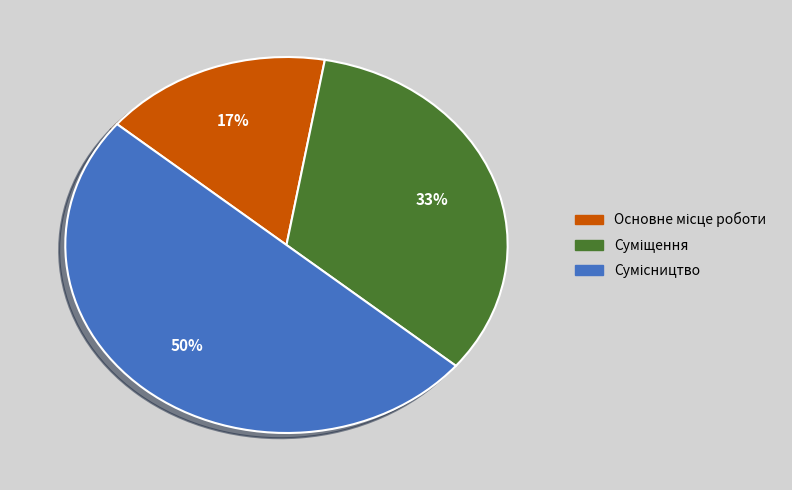

To the nearest percent, what is the average slice percentage?

33%